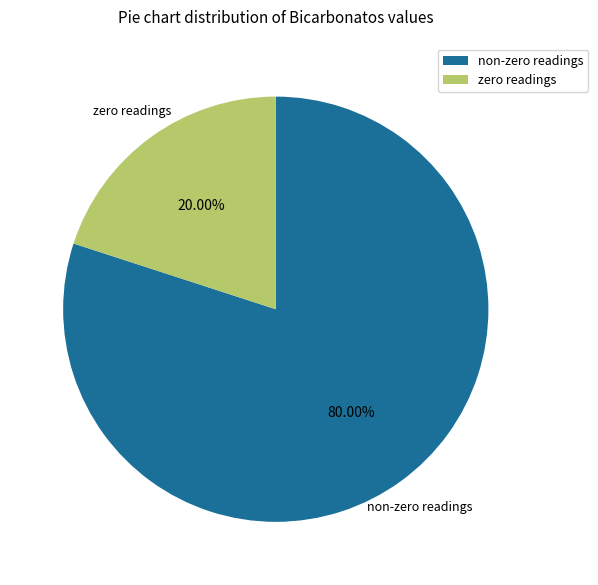

Which has a higher value, non-zero readings or zero readings?

non-zero readings